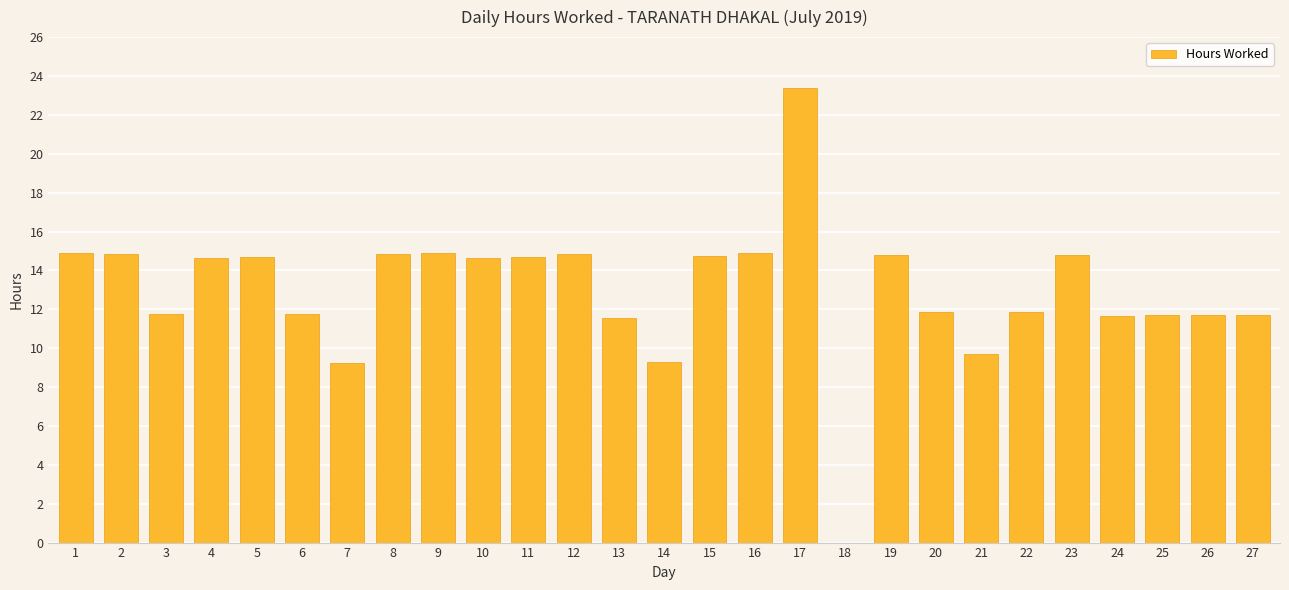

What is the sum of the values at 24 and 10?

26.3